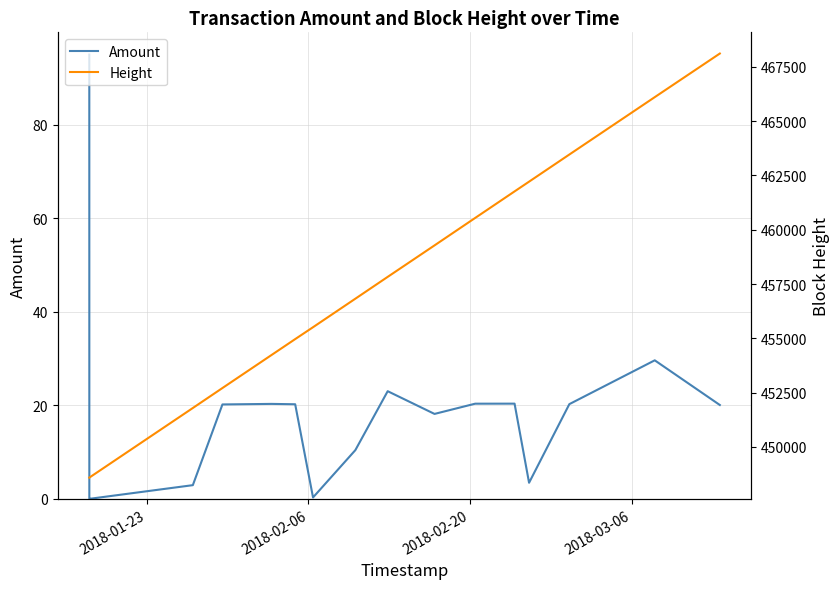

How many values in the Amount series are below 20?

7